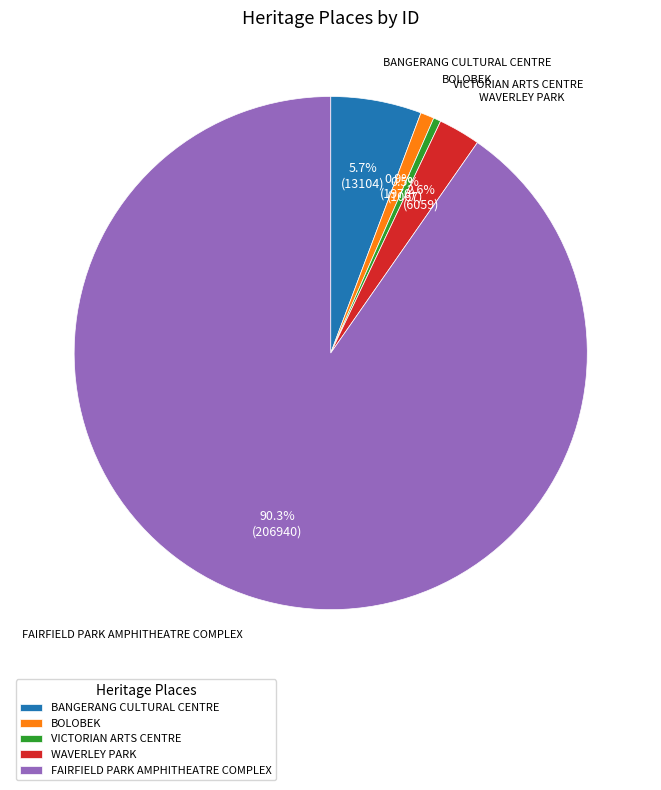

How many segments does this pie chart have?

5